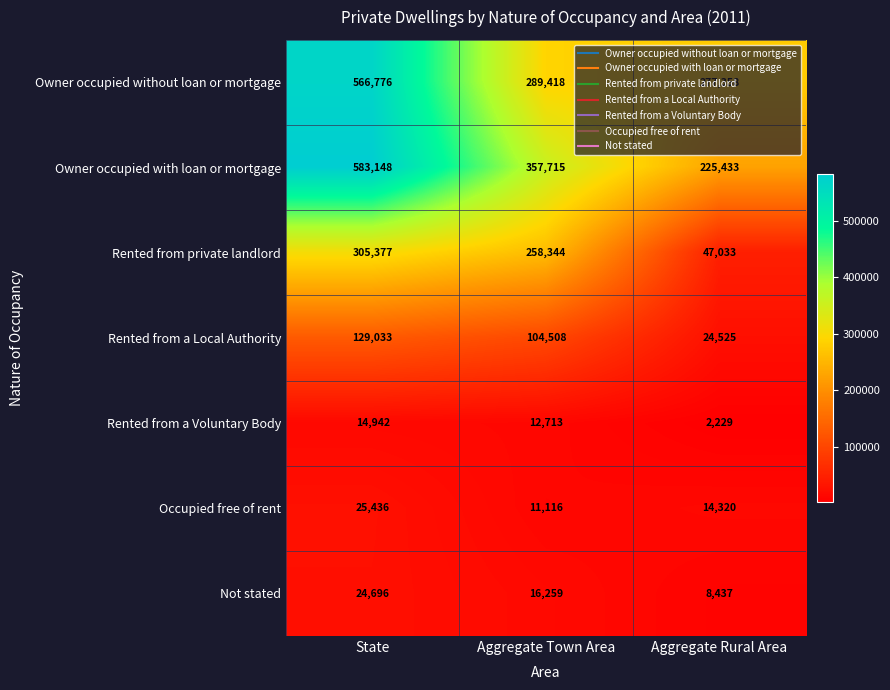

Which series has the largest total across all categories?

Owner occupied with loan or mortgage